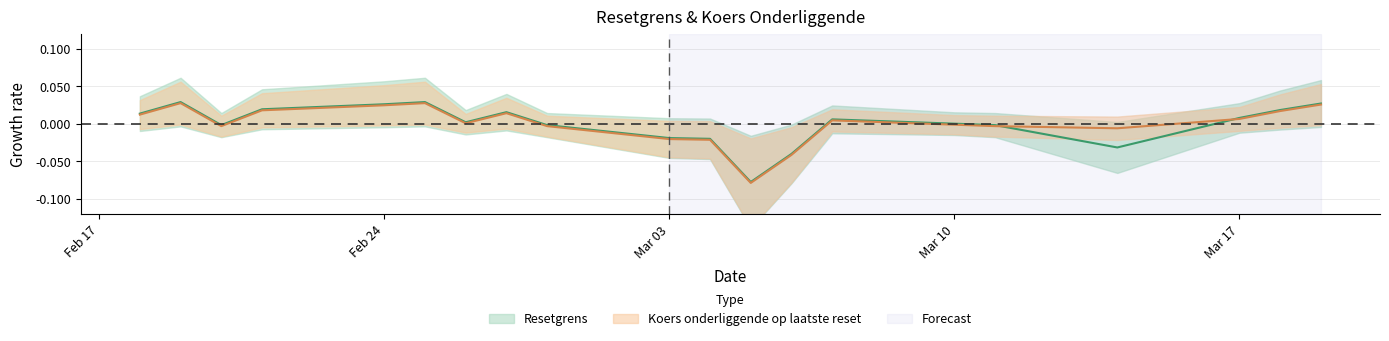

How many intersections are there between Koers onderliggende op laatste reset and Resetgrens?

2